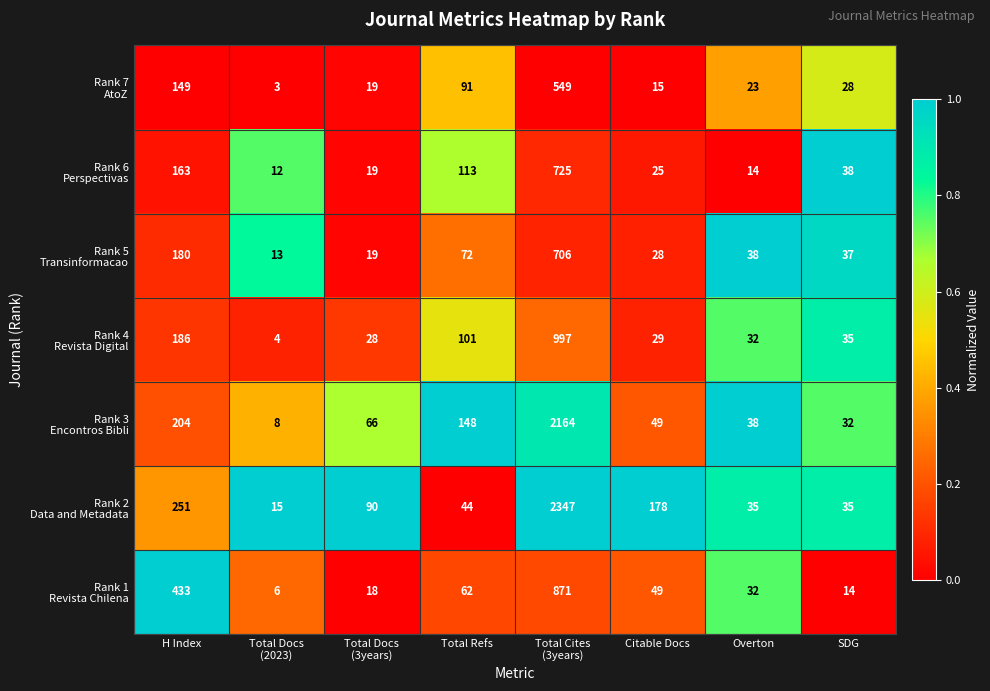

What is the greatest value displayed?

2347